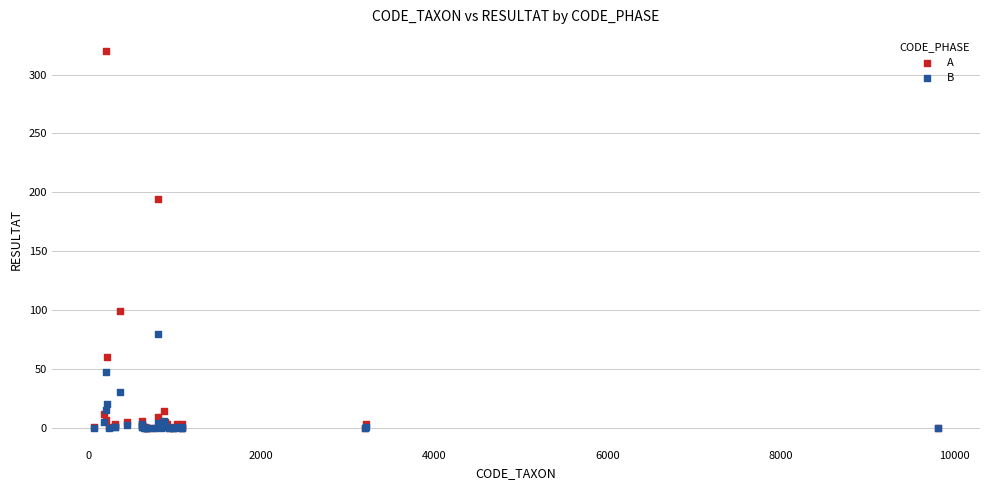

In the A series, what Y value is closest to 160?

194